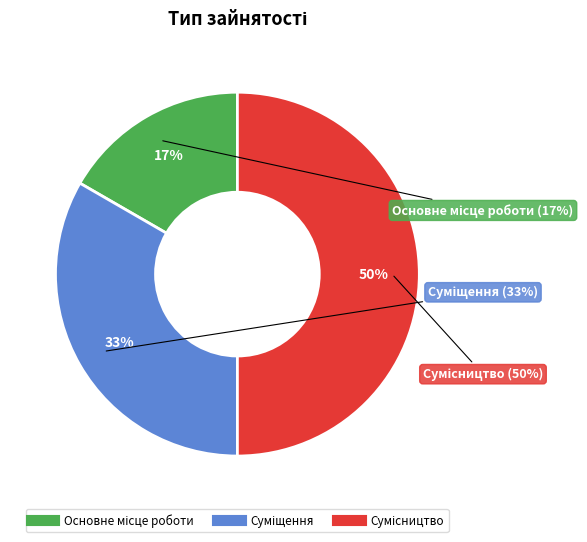

To the nearest percent, what is the combined percentage of Основне місце роботи and Суміщення?

50%